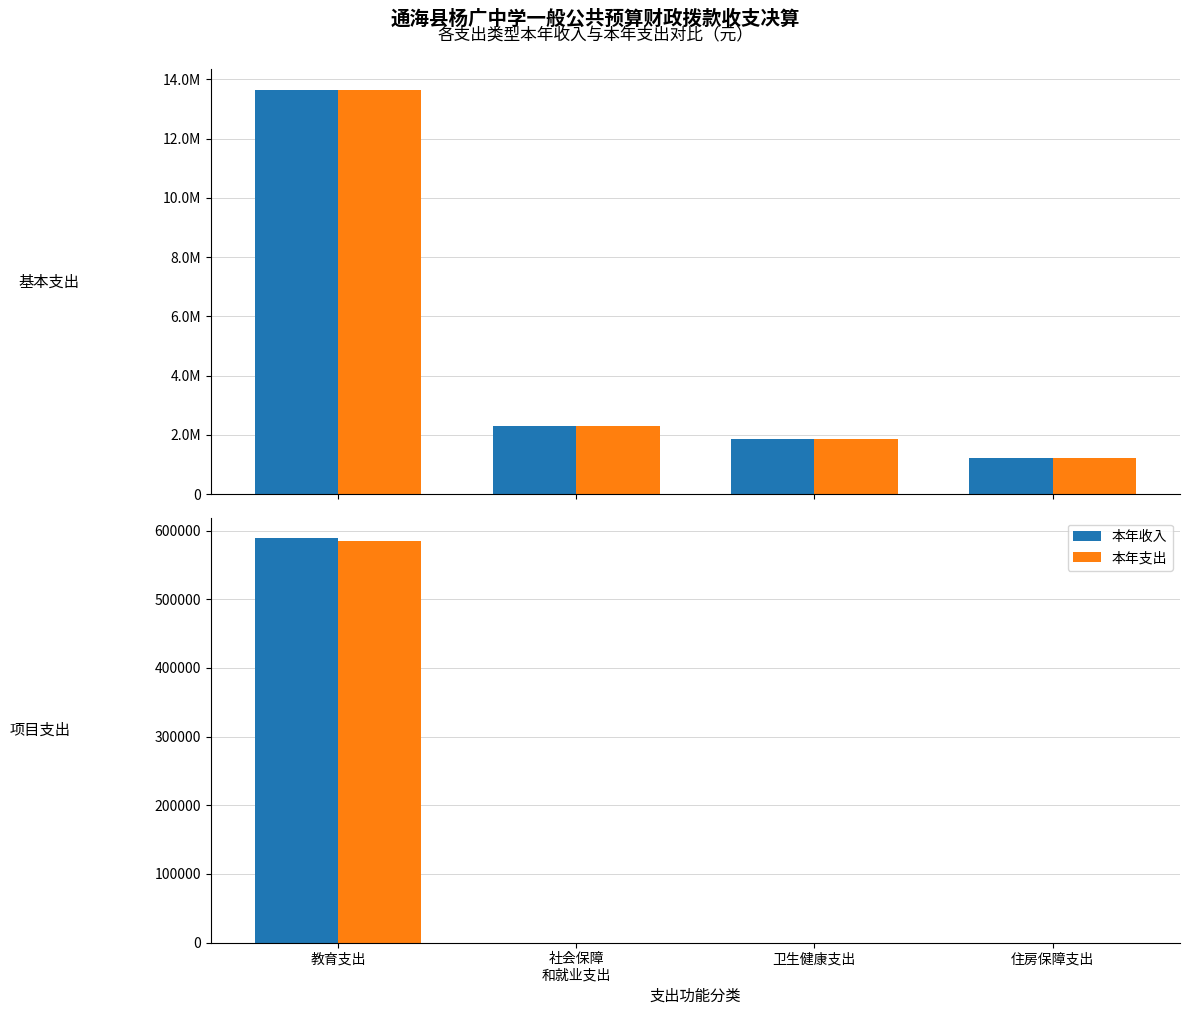

What is the label of the 4th bar from the right?

教育支出